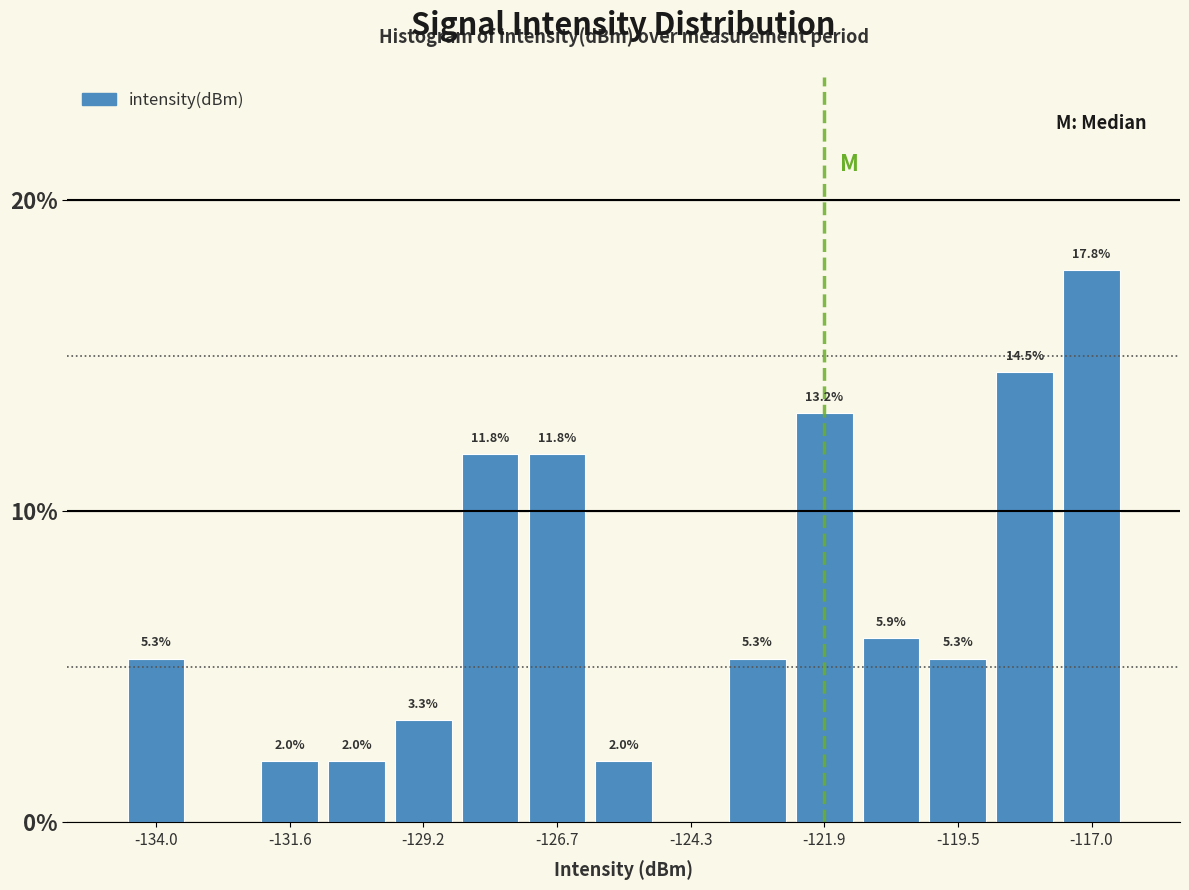

Read against the x-axis, roughly where is the centre of the tallest bar?

-117.0